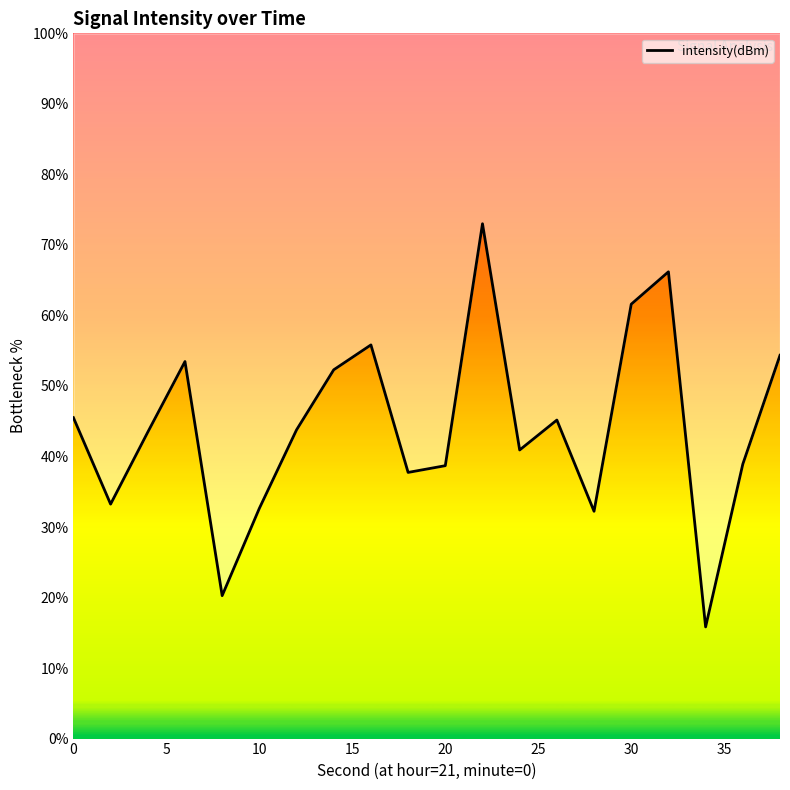

How many lines are shown in the chart?

1